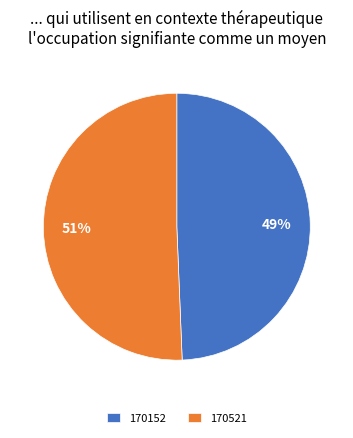

The 170521 slice represents 45% of the pie. True or false?

False